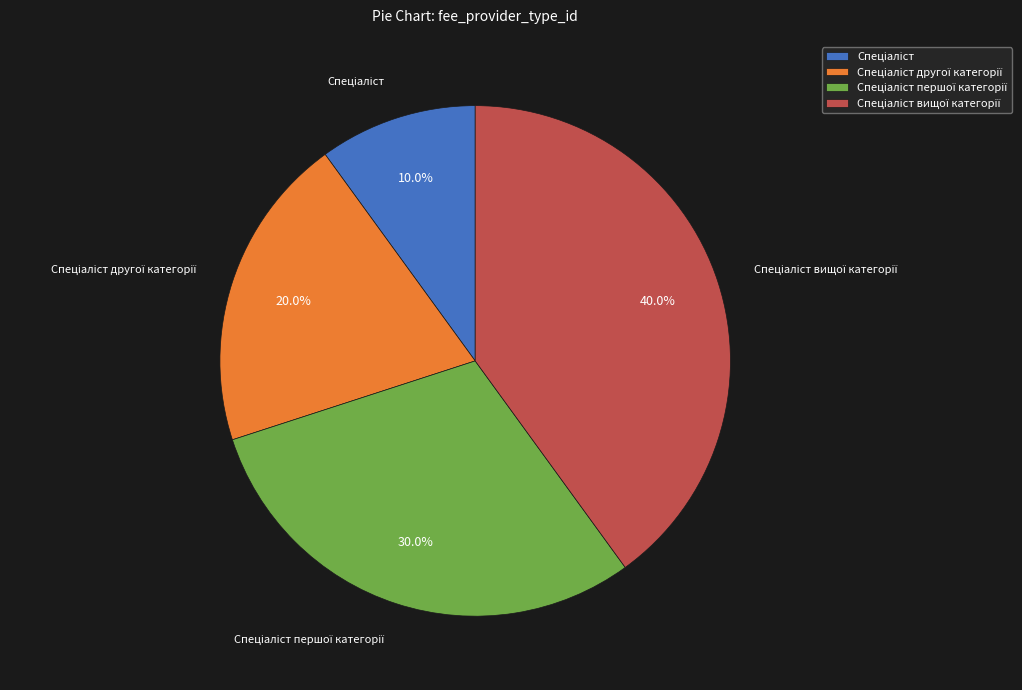

Is there any slice that represents more than half of the pie?

No